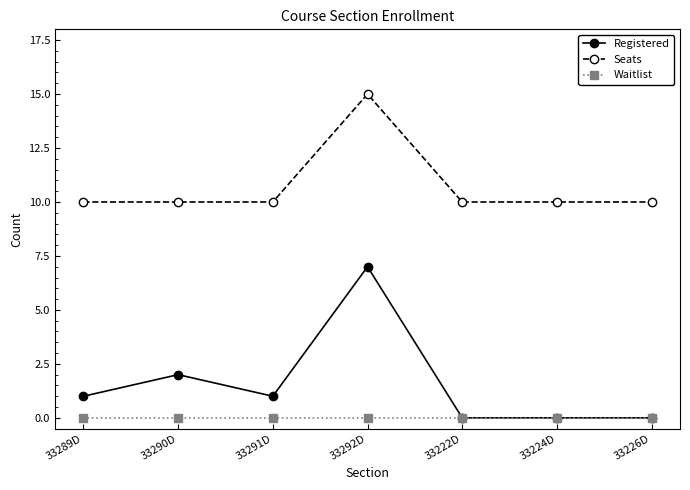

What is the label of the 7th point from the left?

33226D